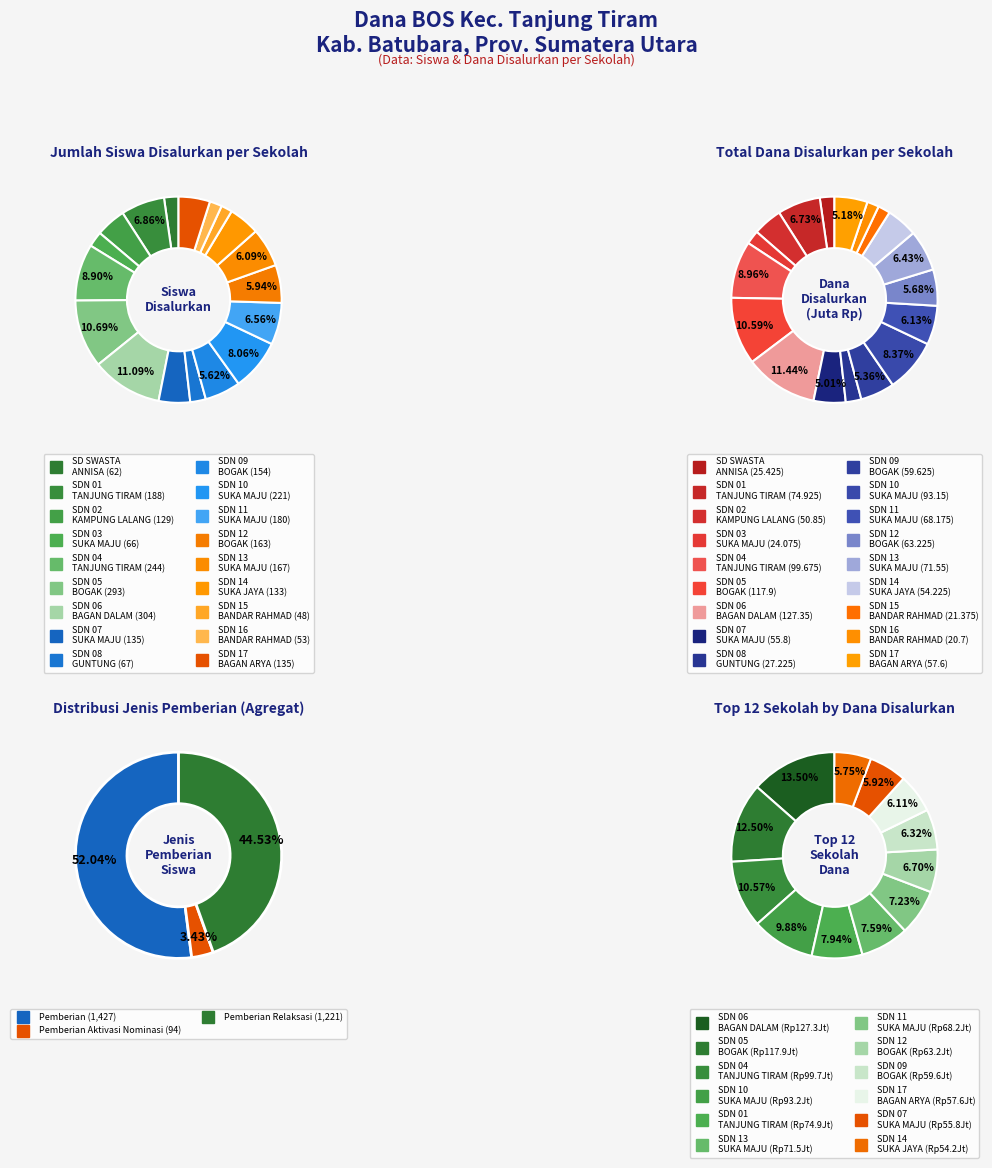

Which slice is the largest?

6